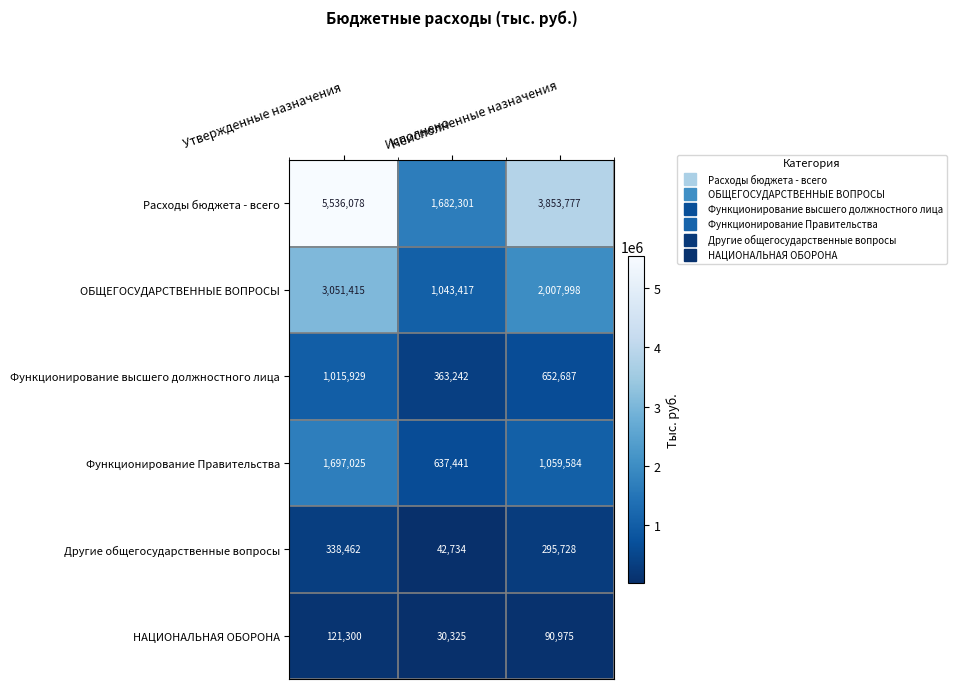

Which category has the highest value across all series?

Утвержденные назначения